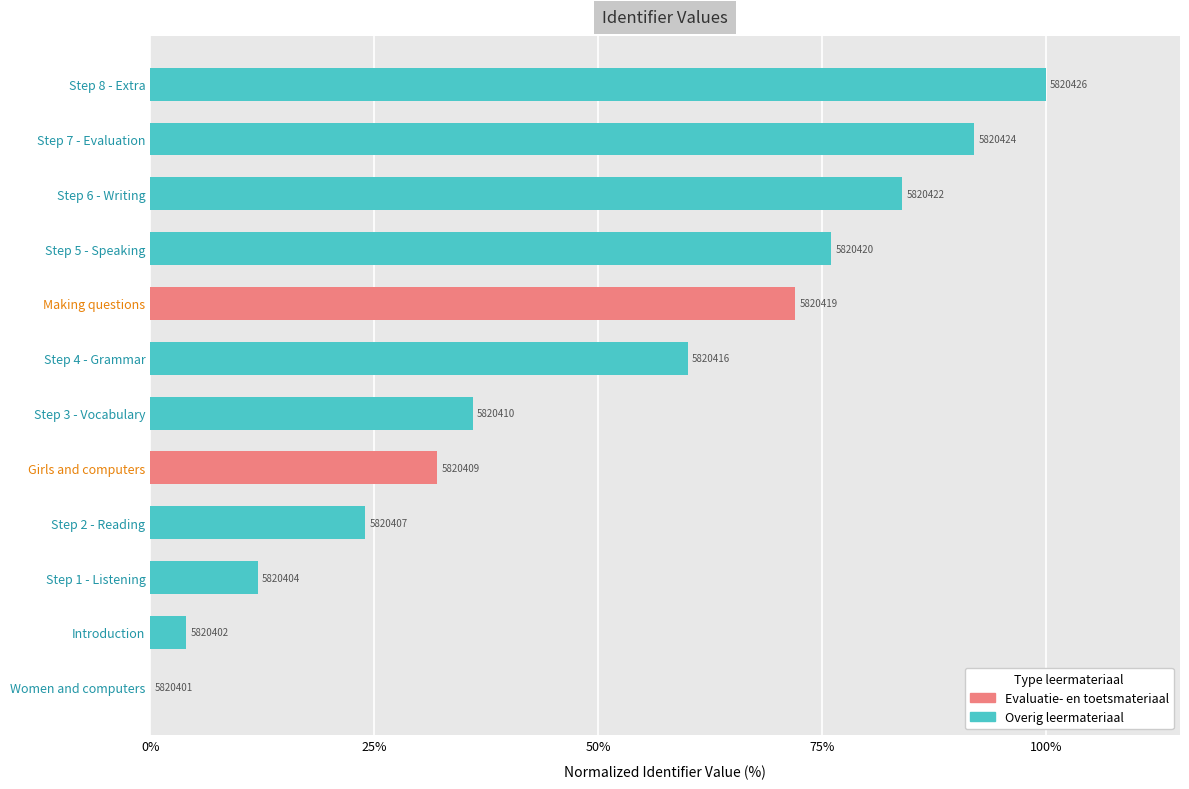

Are the bars horizontal?

Yes